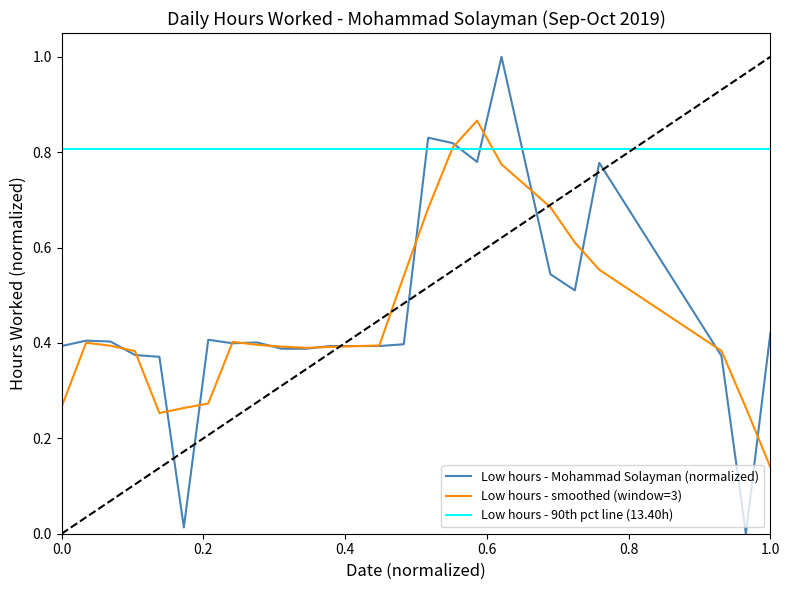

List the series in order of their peak value, lowest first.

Low hours - 90th pct line (13.40h), Low hours - smoothed (window=3), Low hours - Mohammad Solayman (normalized)